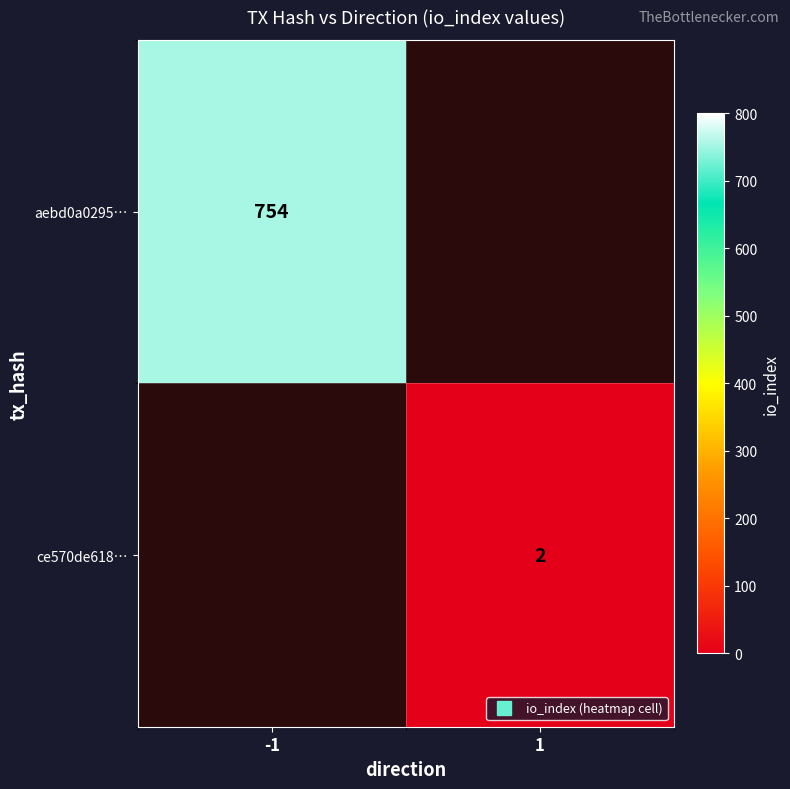

Is the value of aebd0a0295… at 1 greater than the value of ce570de618… at 1?

No